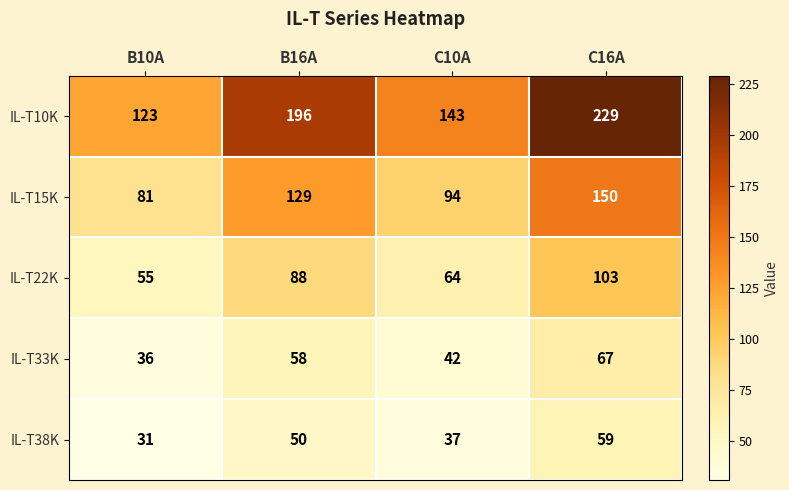

How many data points in IL-T22K are less than 88?

2